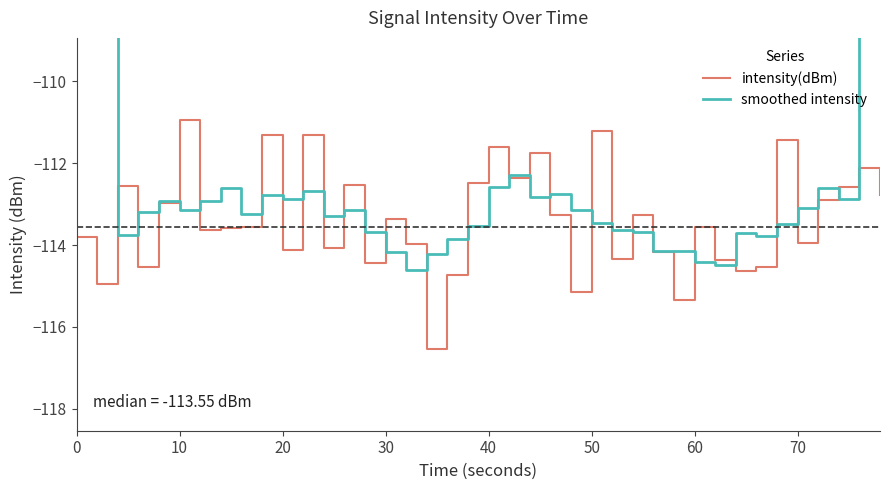

What is the maximum value for intensity(dBm)?

-110.9